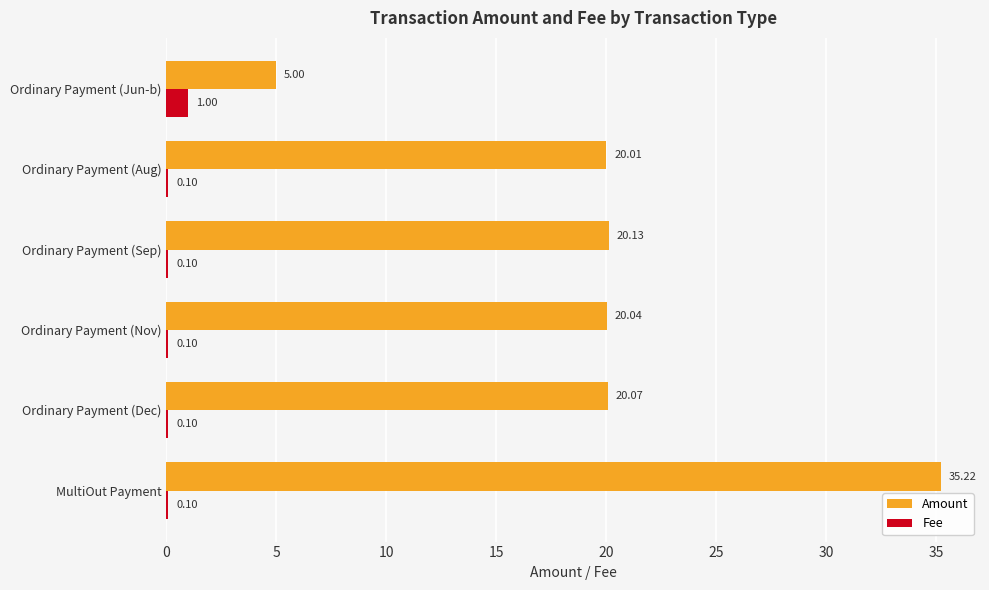

Which series changed the most between Ordinary Payment (Sep) and Ordinary Payment (Jun-b)?

Amount